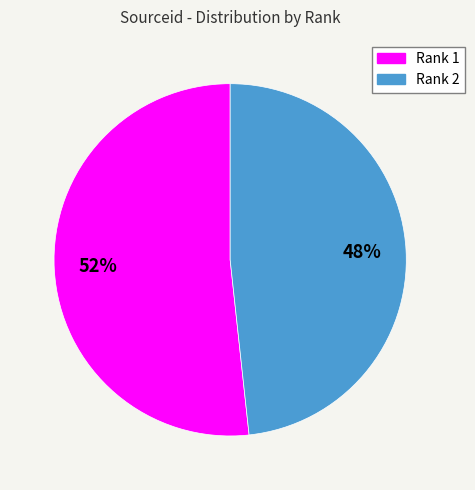

True or false: Rank 1 accounts for 63% of the total.

False